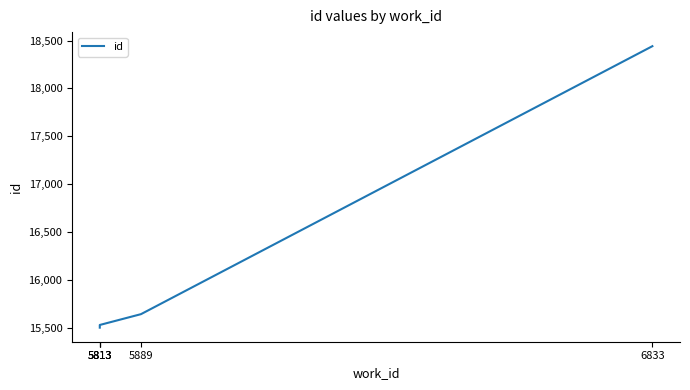

What is the difference between the second highest and minimum values?

141